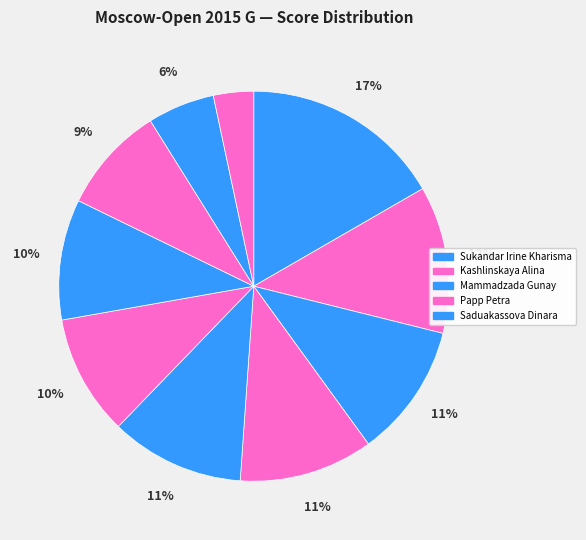

Count the number of slices in the pie.

10